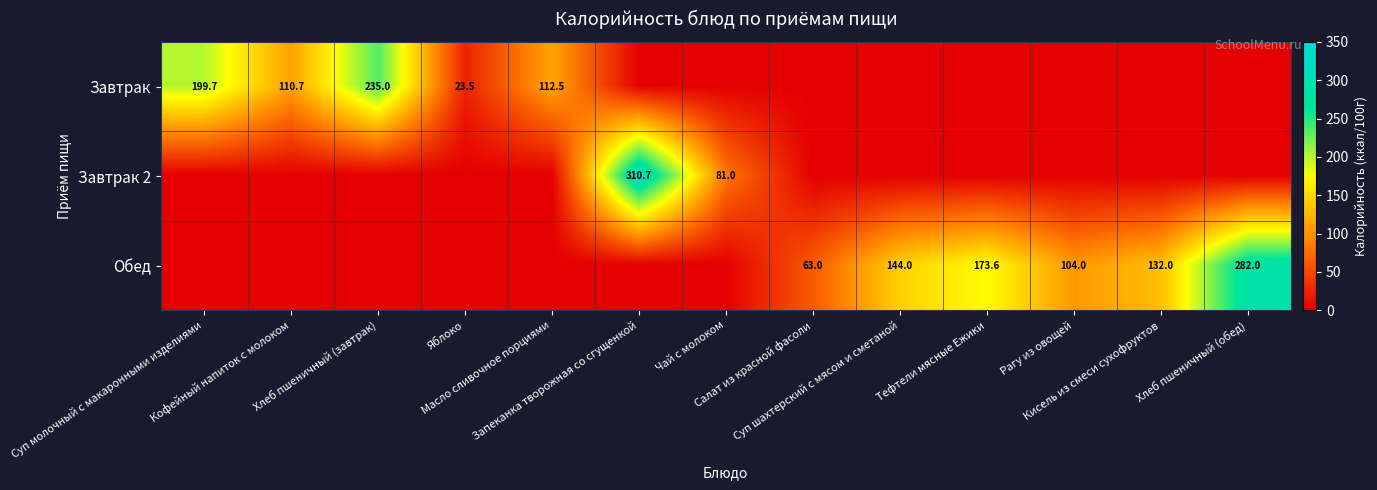

How many values in Обед are above zero?

6